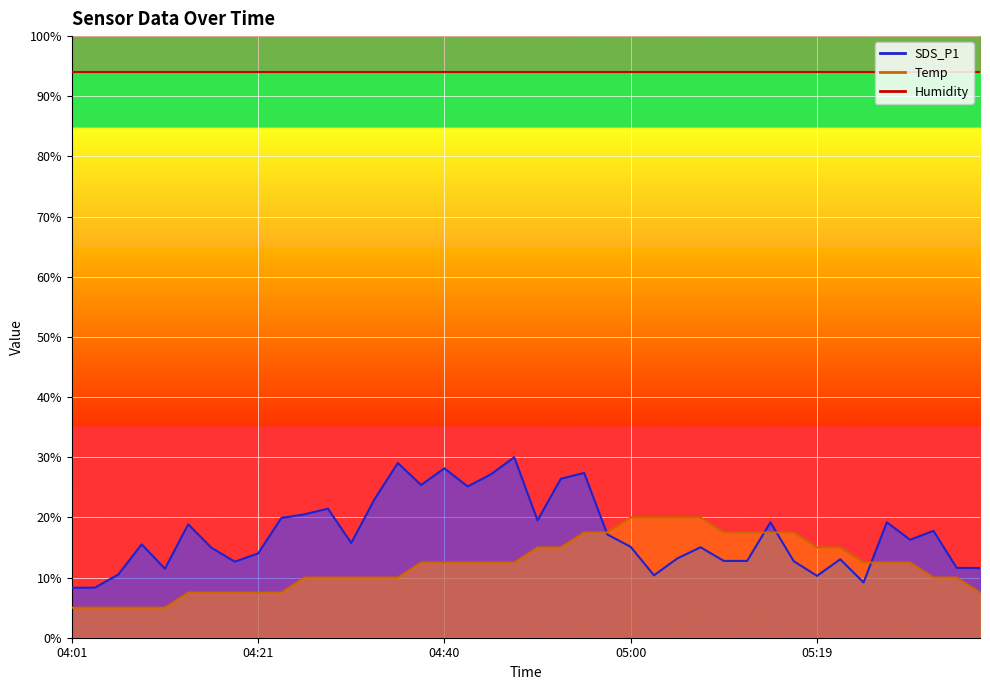

What is the difference between the maximum and second lowest values in the Temp series?

15.0